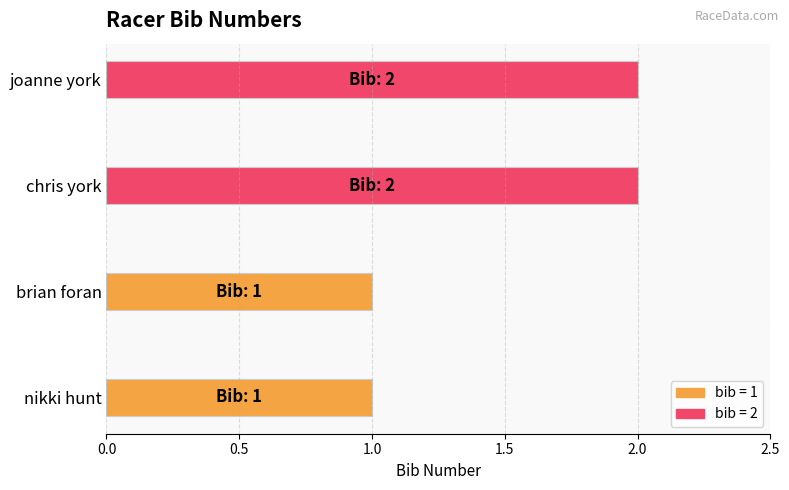

The value at brian foran is 0. True or false?

False